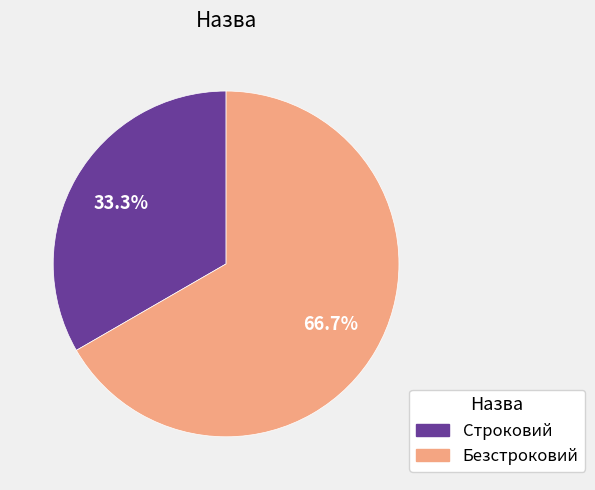

How many slices are in this pie chart?

2